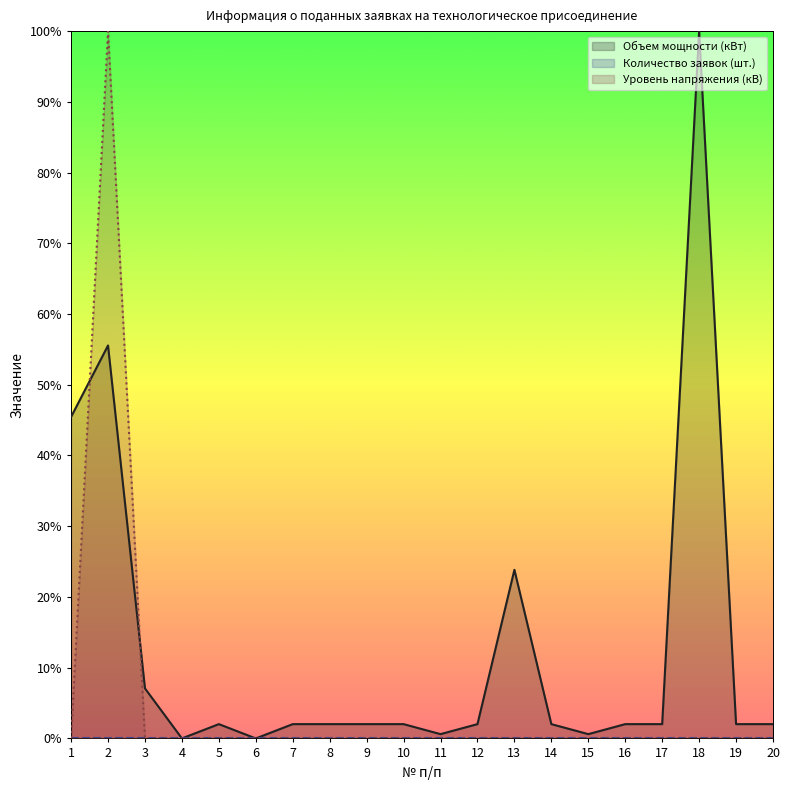

How many values in Объем мощности (кВт) are above zero?

18